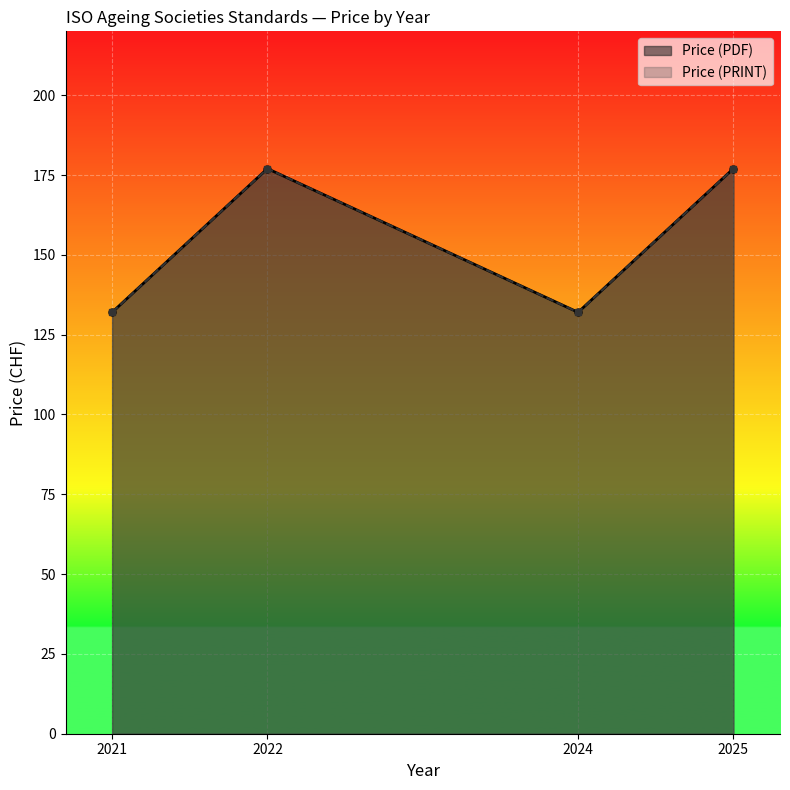

What is the maximum value for Price (PDF)?

177